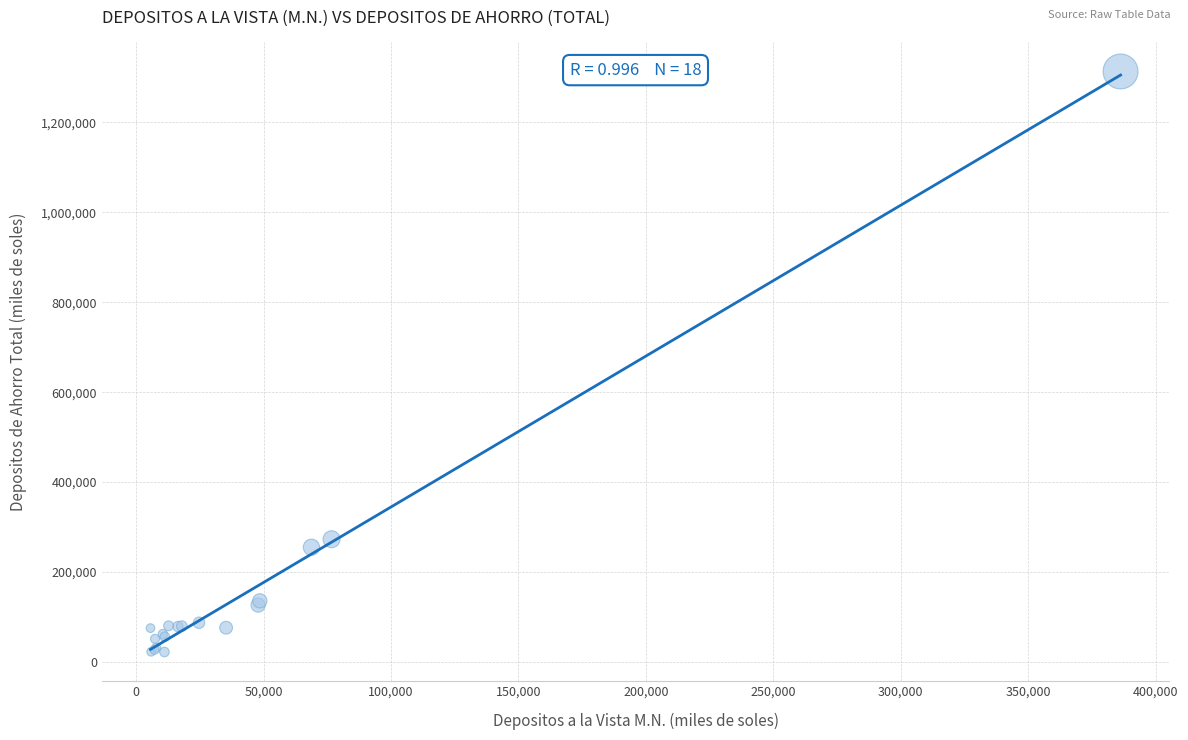

What Y value in the scatter plot is closest to 667615?

272969.7